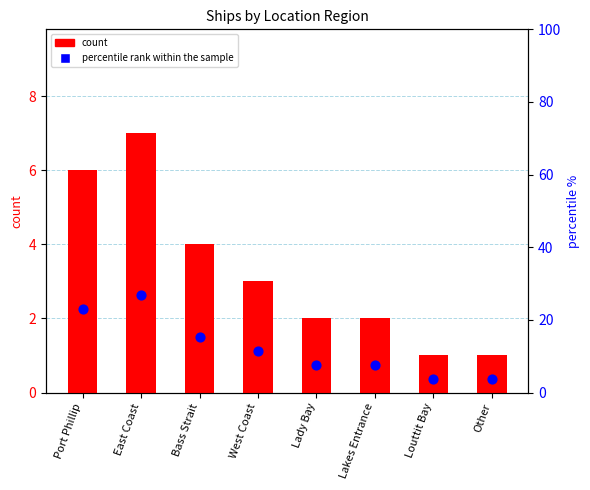

Approximately how many times larger is the value at Bass Strait compared to East Coast?

0.6